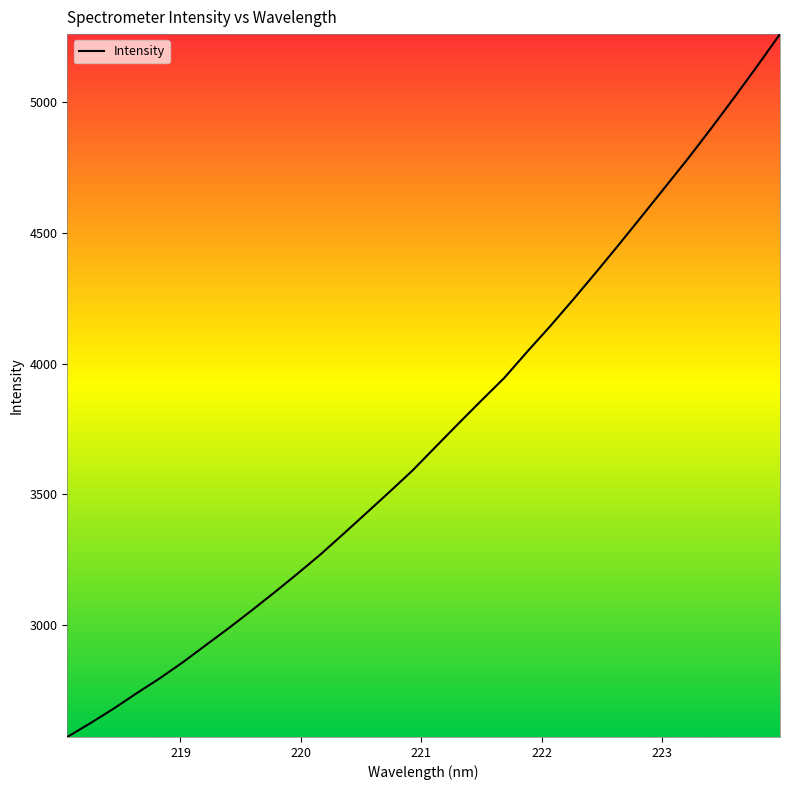

What is the minimum value shown in the chart?

2571.6